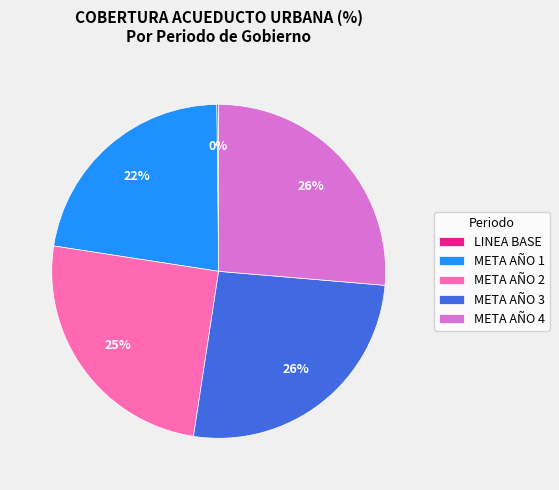

To the nearest percent, what is the difference between the META AÑO 4 and META AÑO 1 slice percentages?

4%